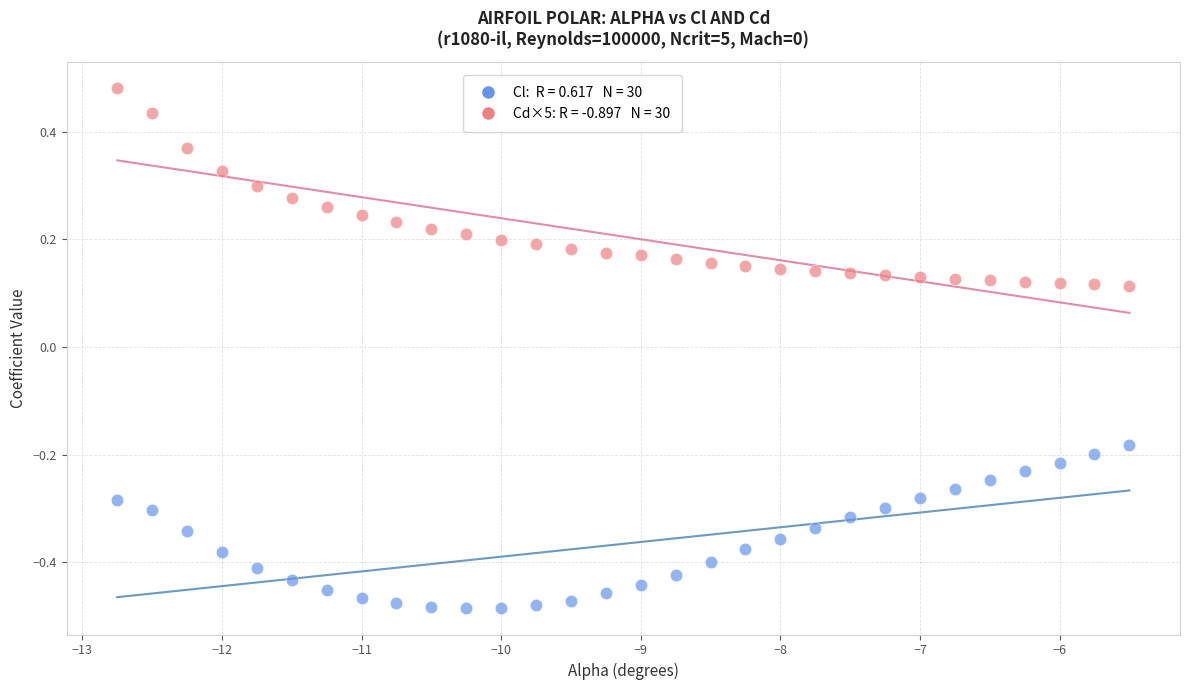

Across all data points, what is the range of X values (max minus min)?

7.2